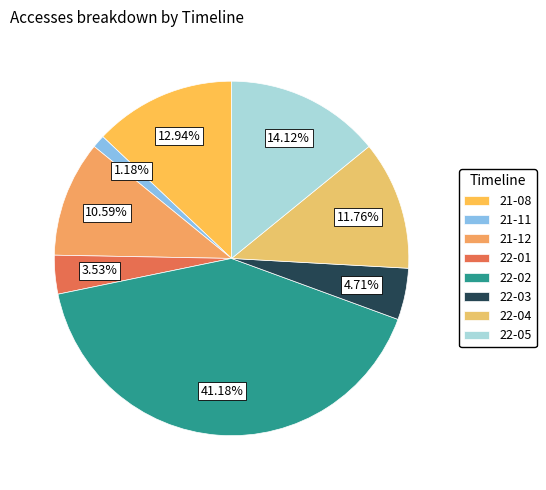

How many segments does this pie chart have?

8